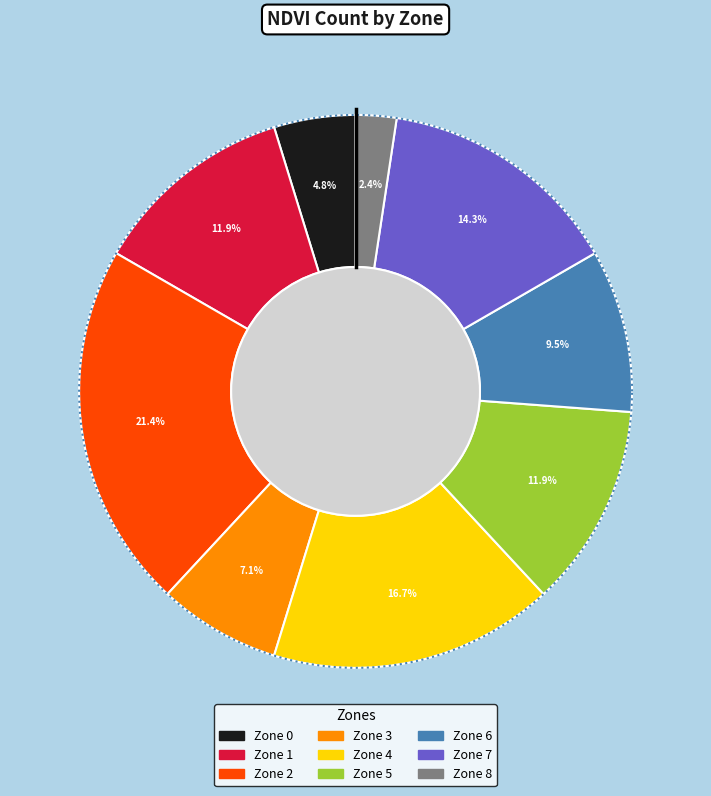

What percentage do Zone 2 and Zone 1 together represent?

33.3%